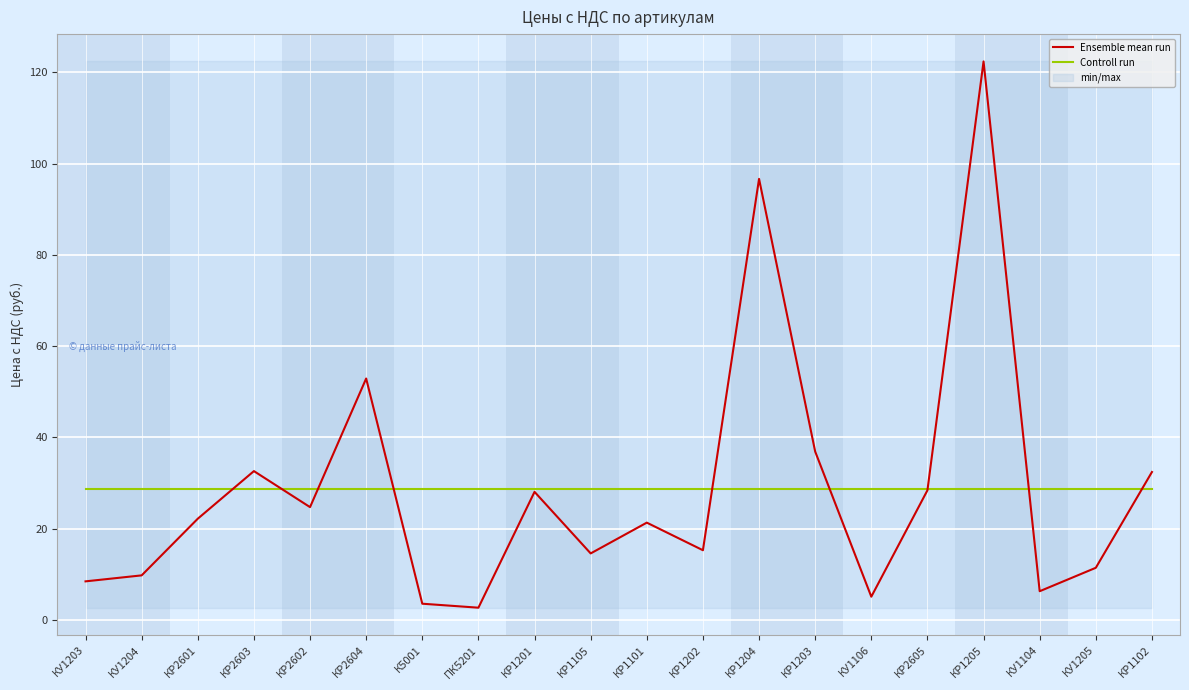

Is it true that Controll run equals 28.8 at КР2604?

True